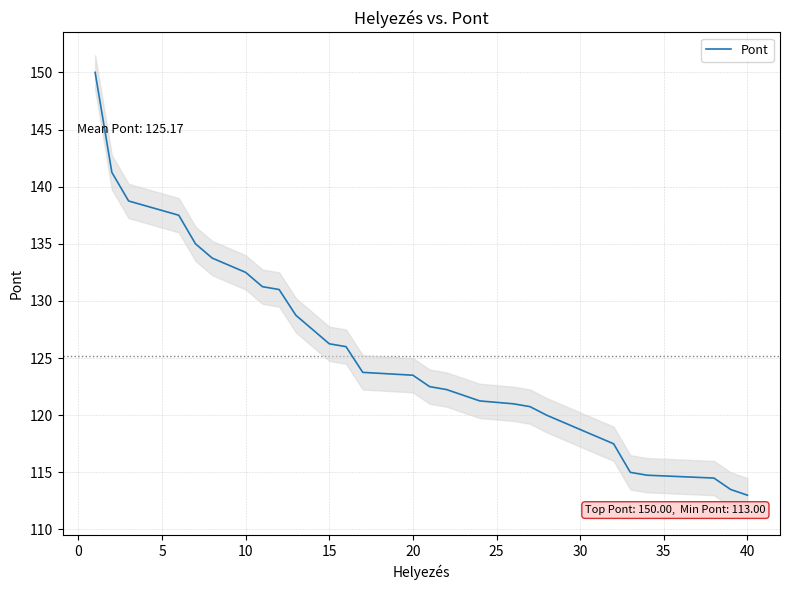

Reading left to right, list all the values displayed in this chart.

150.0	141.2	138.8	138.8	138.8	137.5	135.0	133.8	133.8	132.5	131.2	131.0	128.8	127.5	126.2	126.0	123.8	123.8	123.8	123.5	122.5	122.2	122.2	121.2	121.2	121.0	120.8	120.0	120.0	118.8	118.8	117.5	115.0	114.8	114.8	114.8	114.8	114.5	113.5	113.0